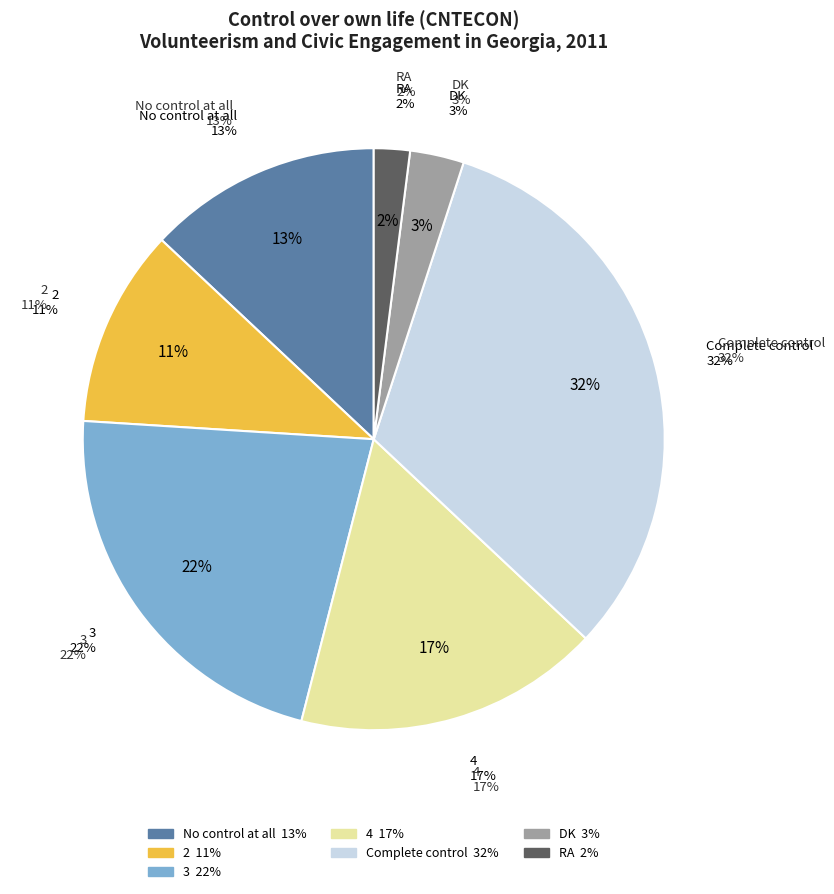

Is it true that DK is 3% of the pie?

True